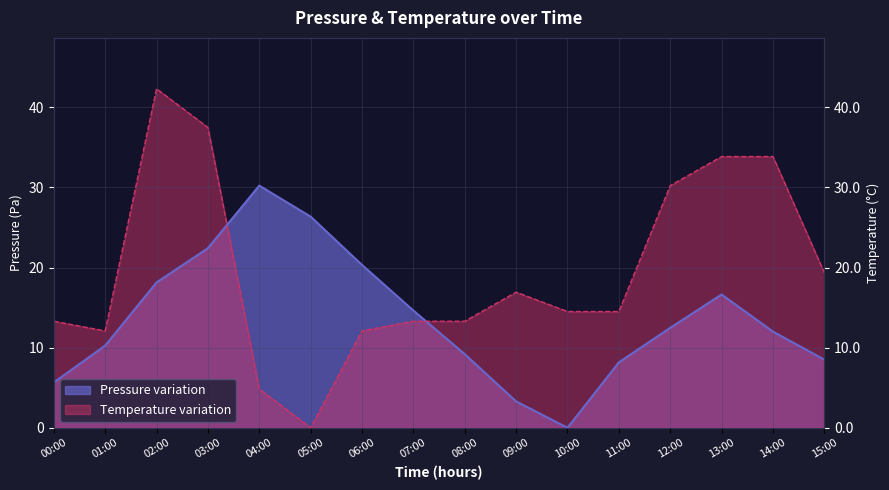

After their last crossing, which series has the higher values: temperature or pressure?

temperature